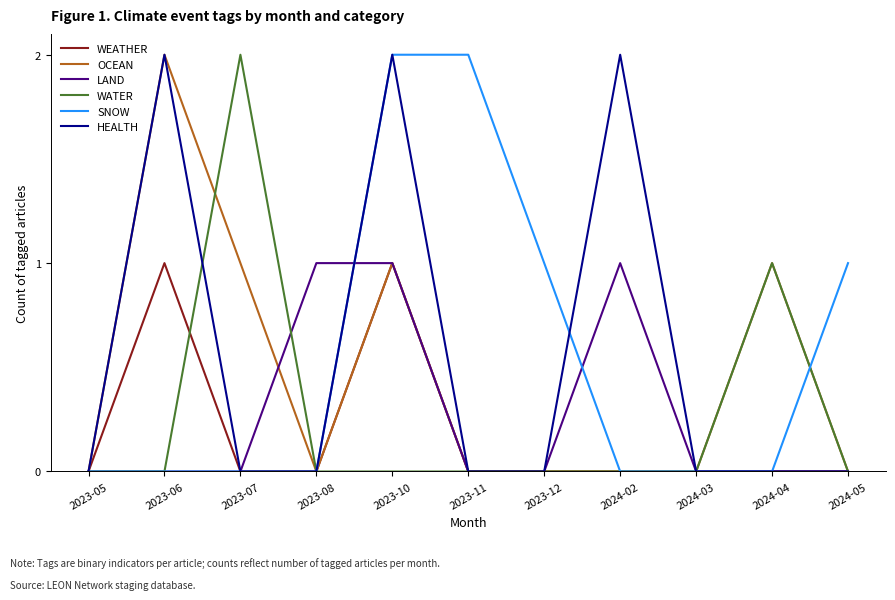

Does the chart have visible grid lines?

No